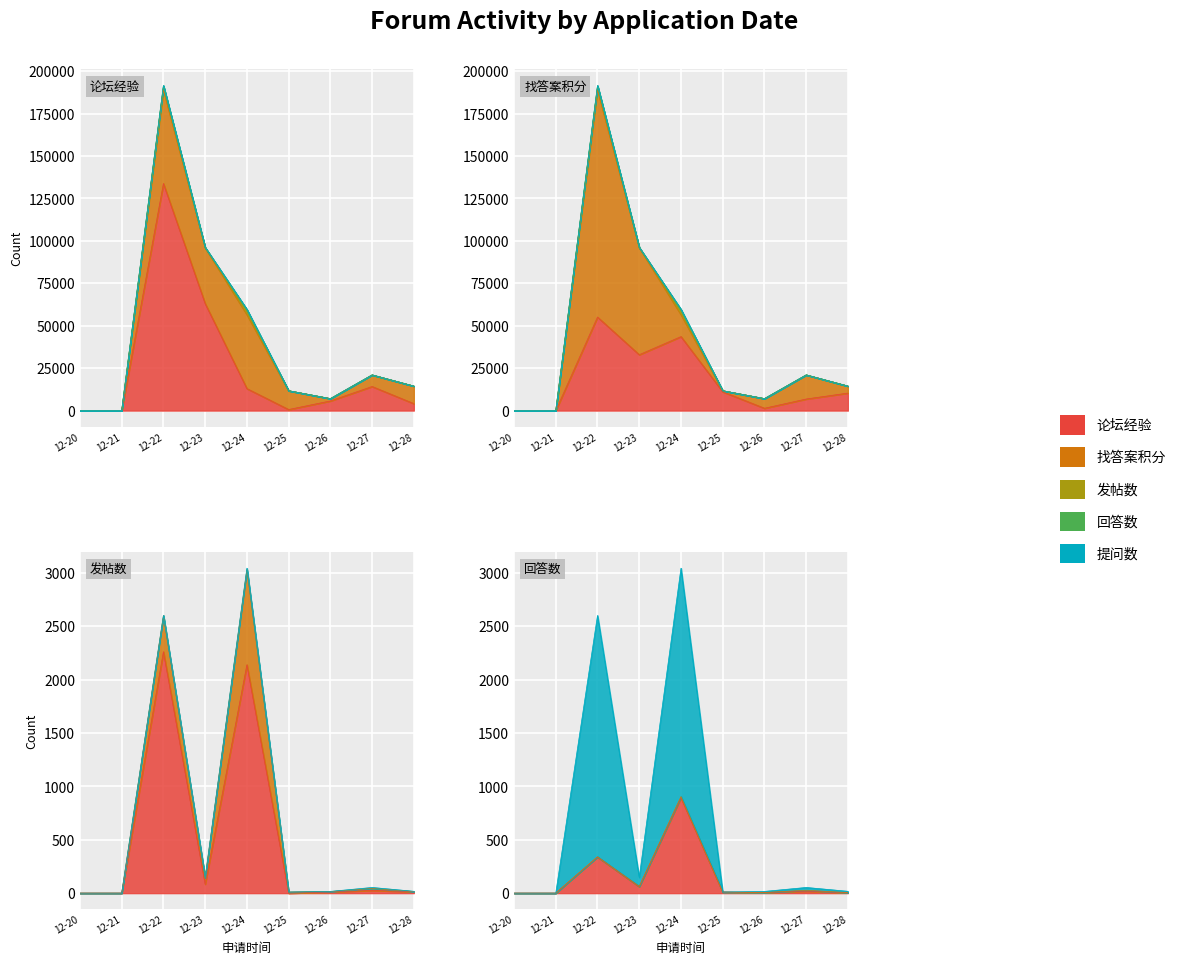

Where does the 找答案积分 series first go above 10311?

12-22